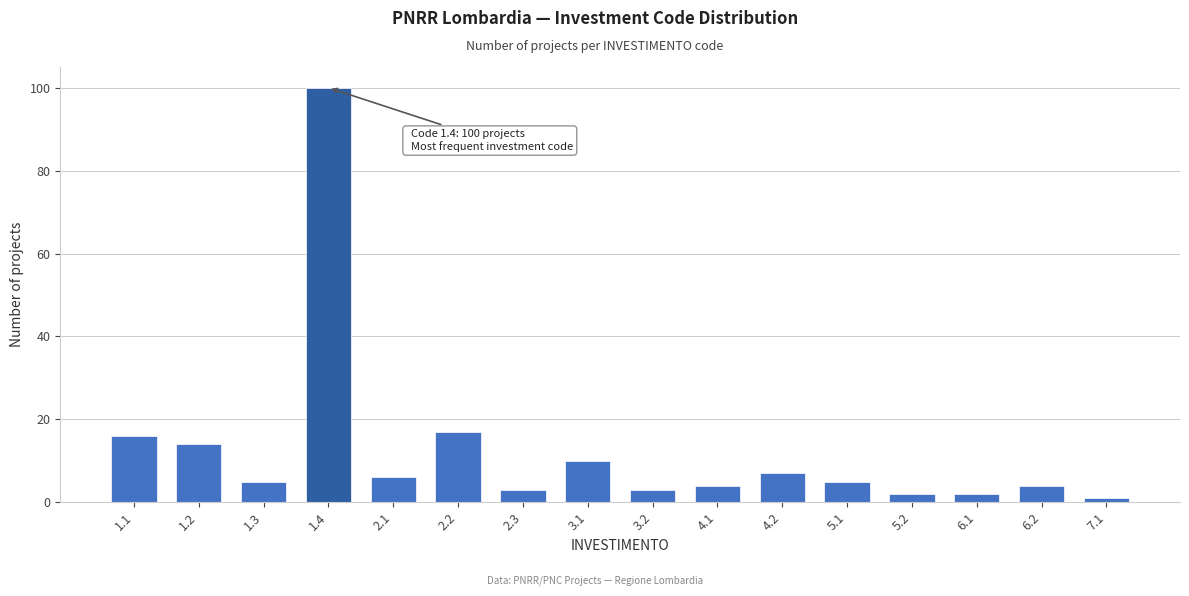

Reading right to left, what are all the values shown in this chart?

7.1=1	6.2=4	6.1=2	5.2=2	5.1=5	4.2=7	4.1=4	3.2=3	3.1=10	2.3=3	2.2=17	2.1=6	1.4=100	1.3=5	1.2=14	1.1=16